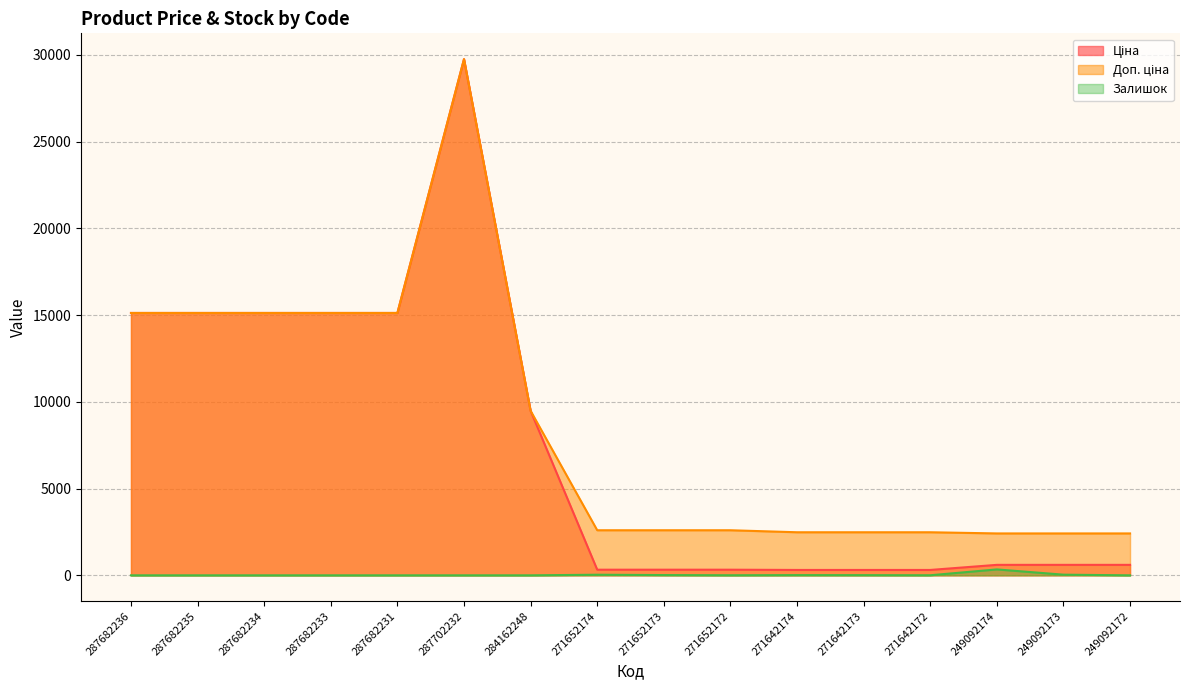

How many lines are shown in the chart?

3